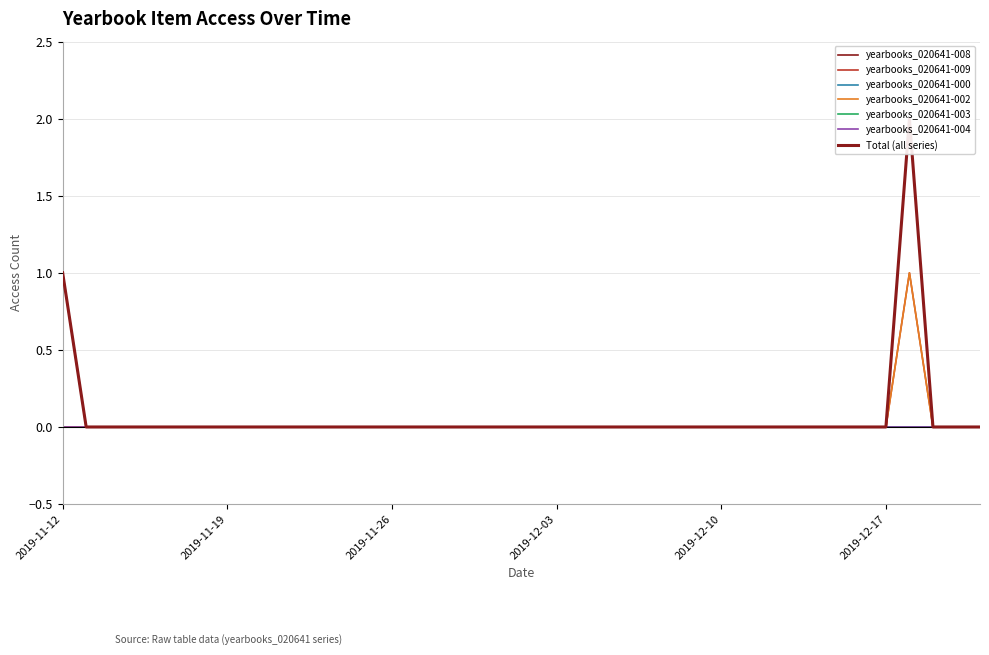

List the labels in order of yearbooks_020641-003 value, smallest first.

2019-11-13, 2019-11-14, 2019-11-15, 2019-11-16, 2019-11-17, 2019-11-18, 2019-11-19, 2019-11-20, 2019-11-21, 2019-11-22, 2019-11-23, 2019-11-24, 2019-11-25, 2019-11-26, 2019-11-27, 2019-11-28, 2019-11-29, 2019-11-30, 2019-12-01, 2019-12-02, 2019-12-03, 2019-12-04, 2019-12-05, 2019-12-06, 2019-12-07, 2019-12-08, 2019-12-09, 2019-12-10, 2019-12-11, 2019-12-12, 2019-12-13, 2019-12-14, 2019-12-15, 2019-12-16, 2019-12-17, 2019-12-18, 2019-12-19, 2019-12-20, 2019-12-21, 2019-11-12